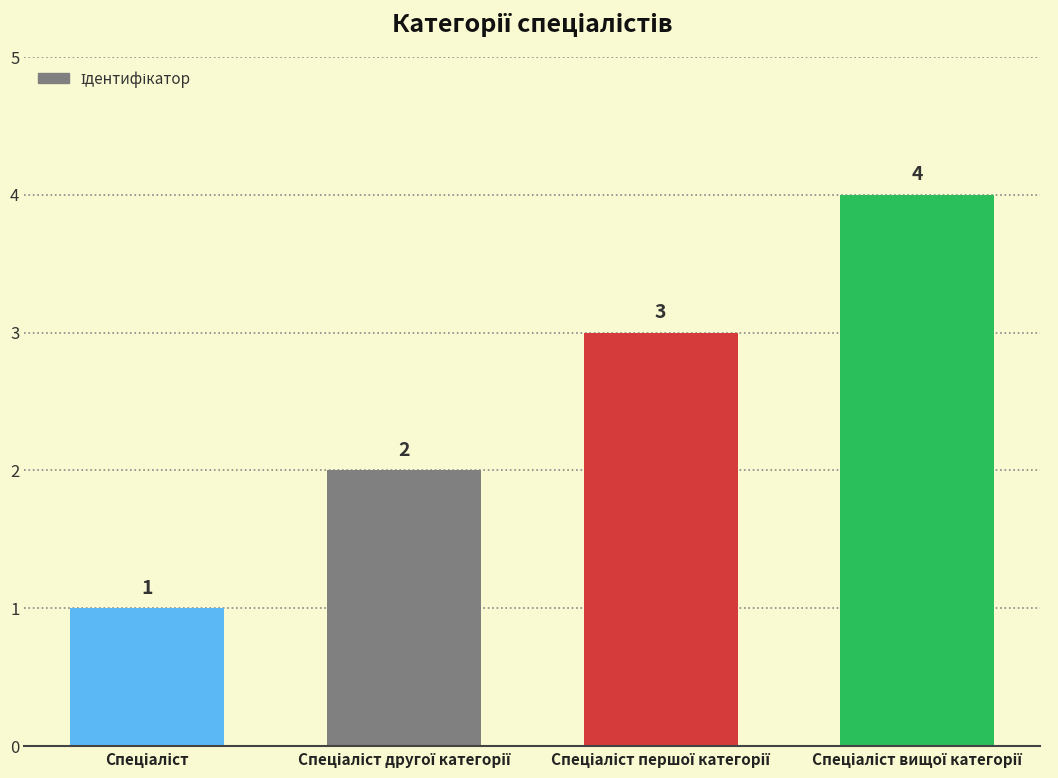

What is the maximum value shown in the chart?

4